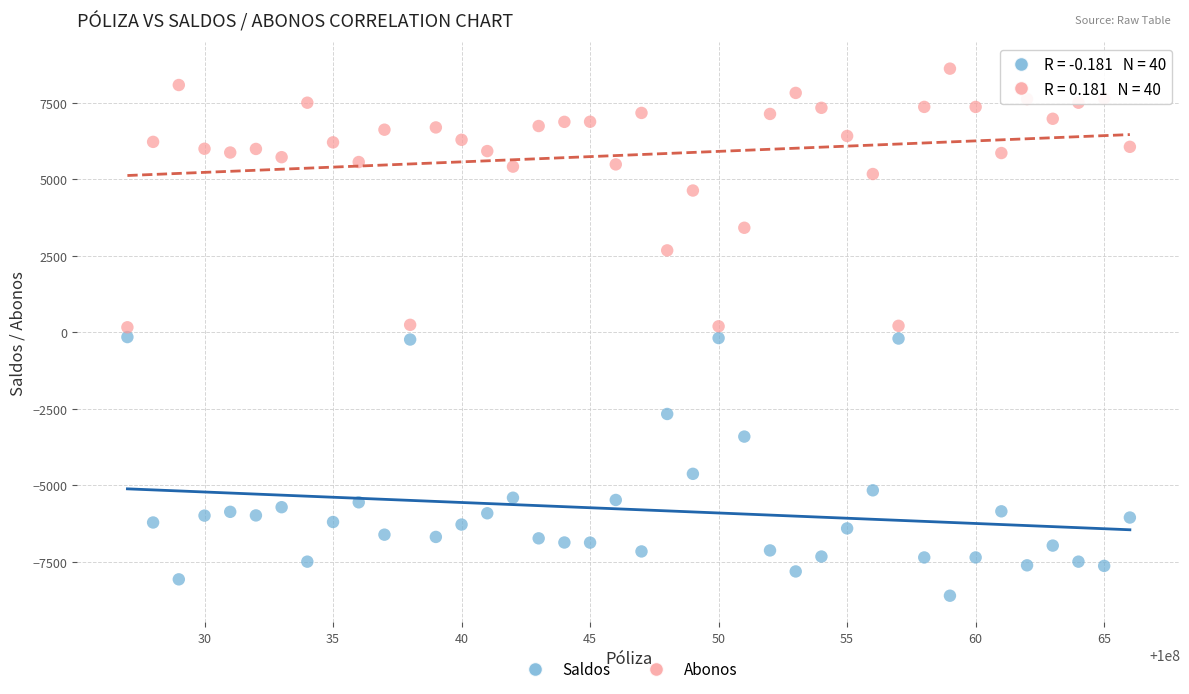

What are all the series names shown in the legend?

Saldos, Abonos